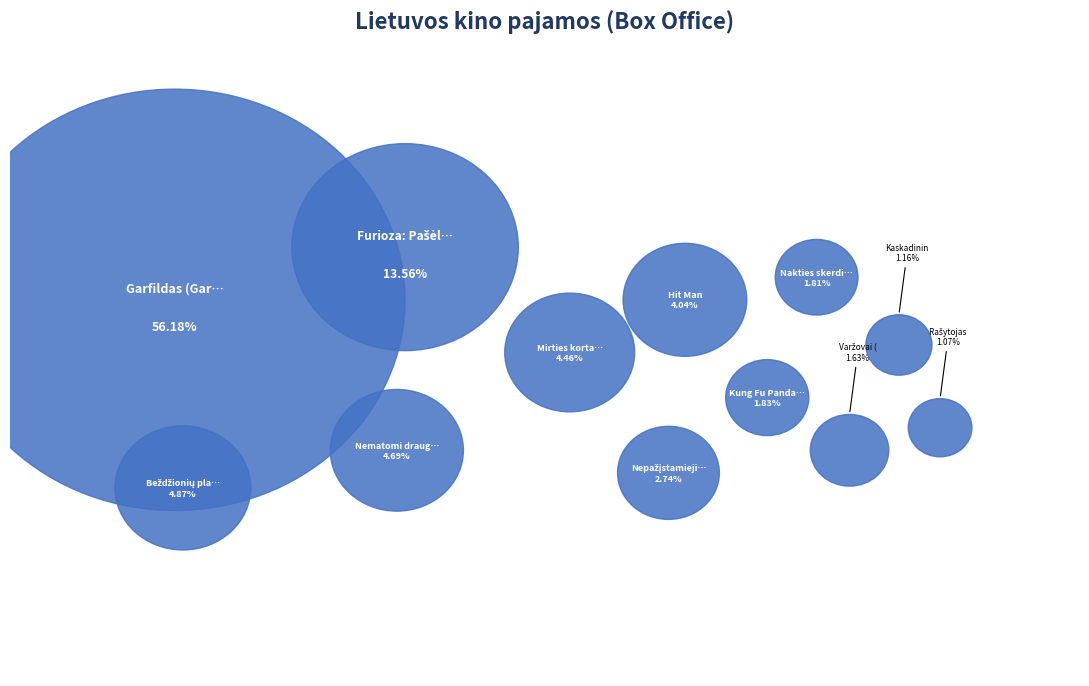

What is the ratio of the value at Beždžionių planetos karalystė to the value at Kung Fu Panda 4?

2.7